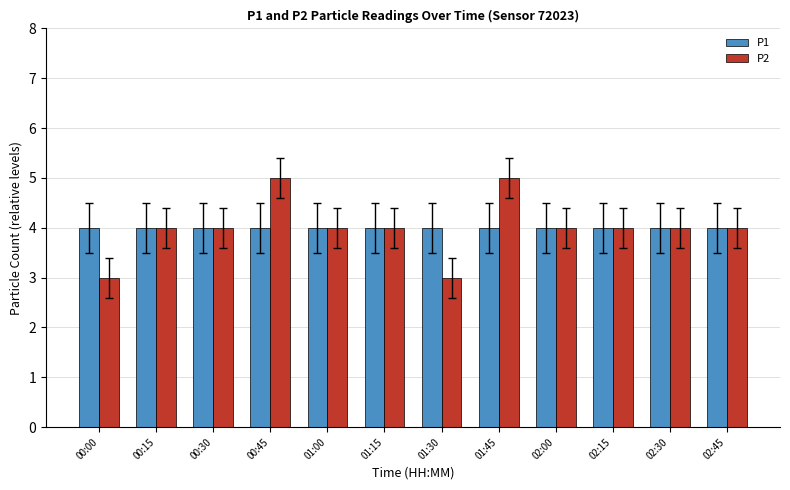

Count the number of categories in the chart.

12